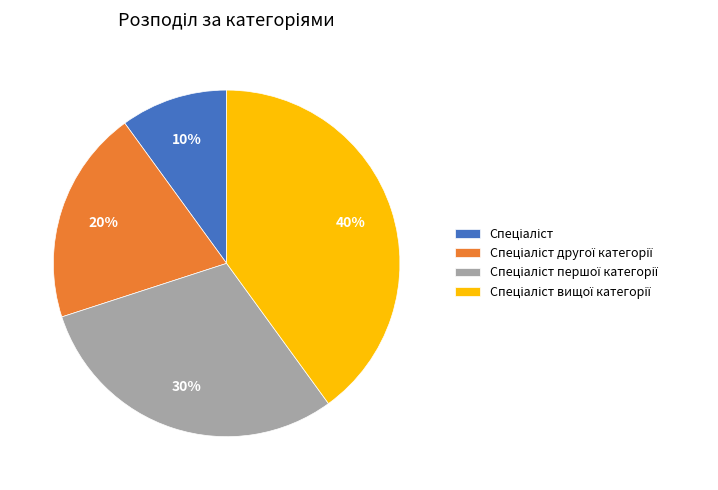

To the nearest percent, what is the average slice percentage?

25%